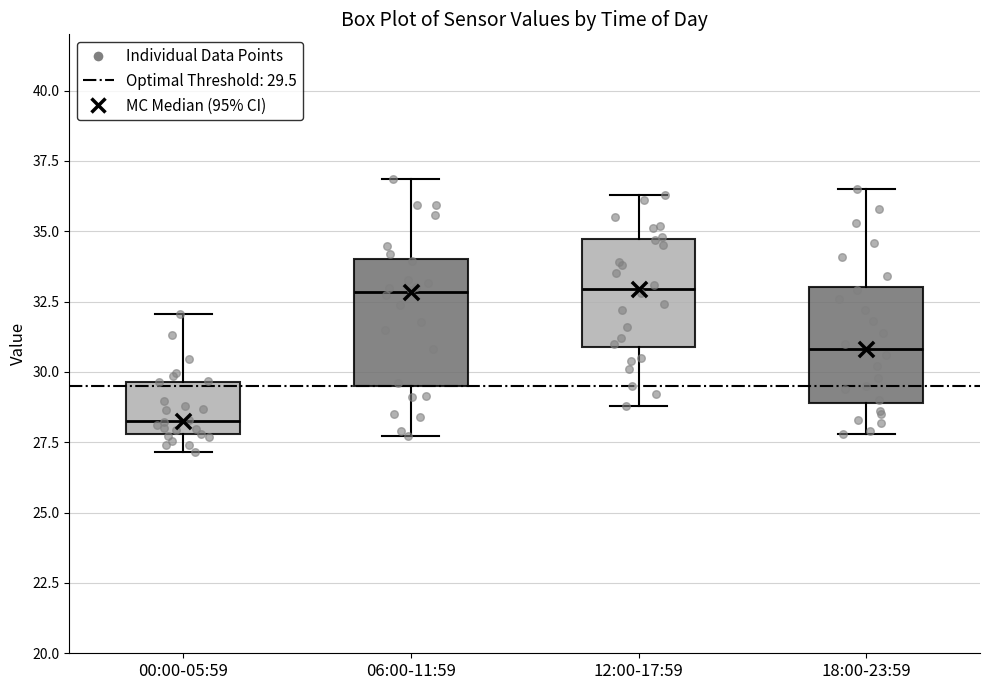

Where does the median line of the box for 06:00-11:59 sit on the y-axis? The values are not printed on the chart, so give them approximately, as read against the axis.

33.0